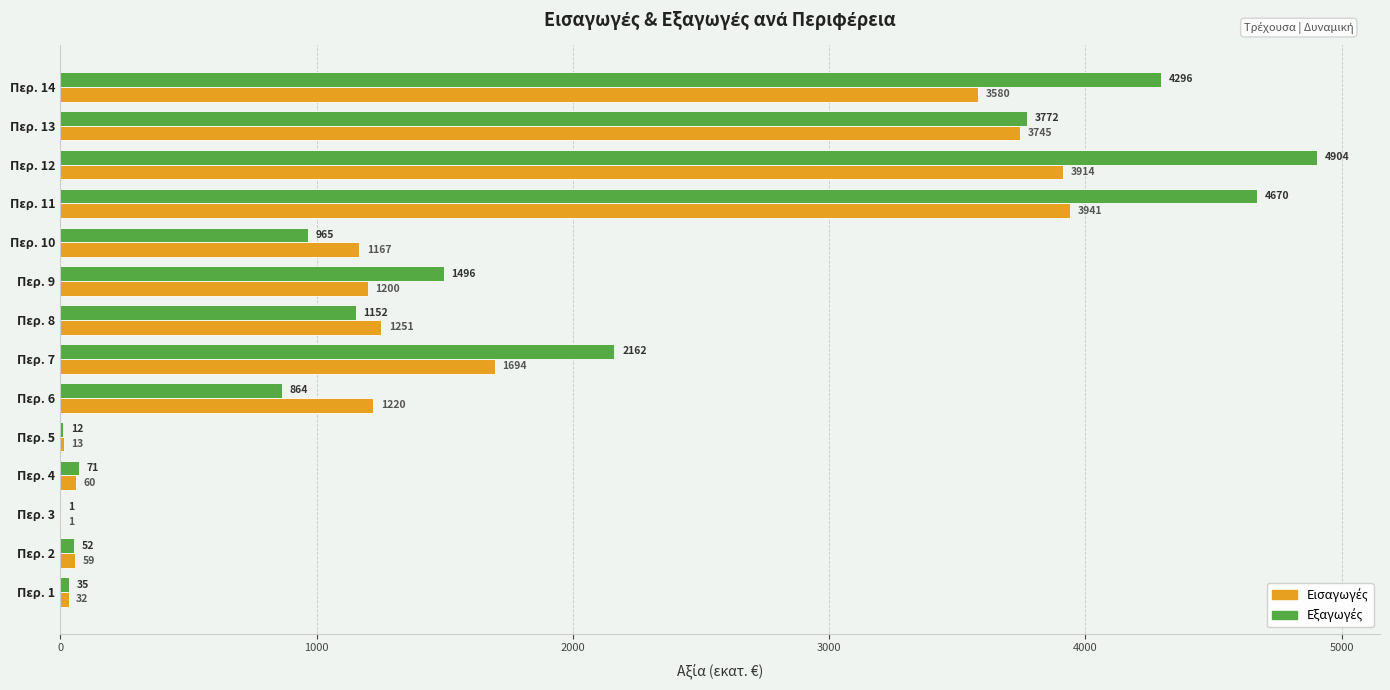

At which category is the sum across all series the highest?

Περ. 12